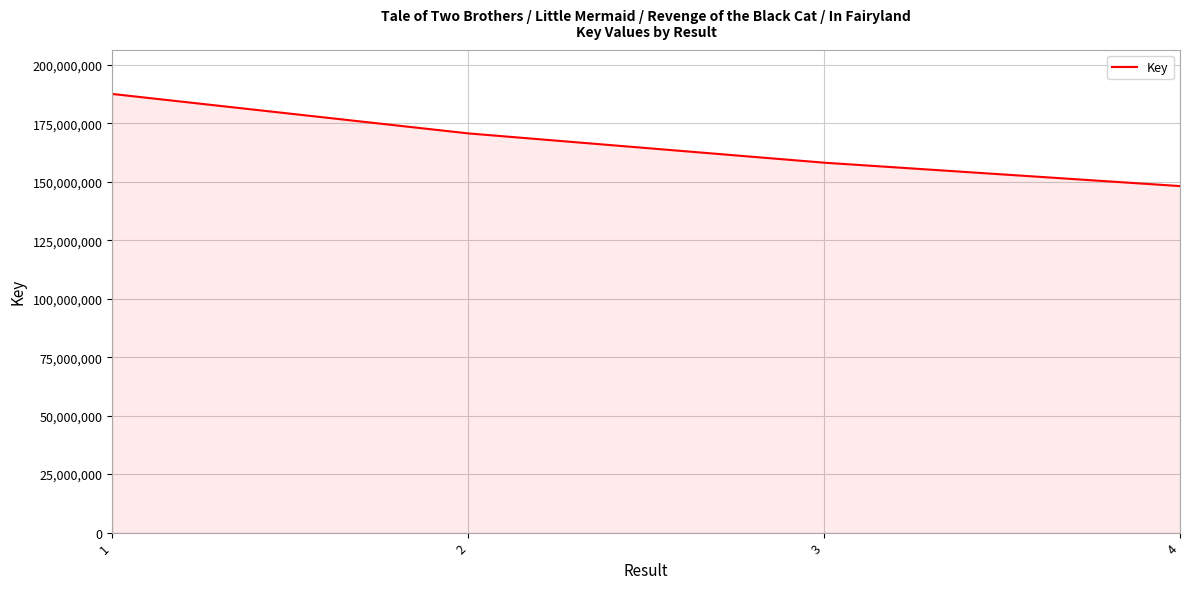

Reading right to left, list all the values displayed in this chart.

148217047	158225534	170756327	187622884